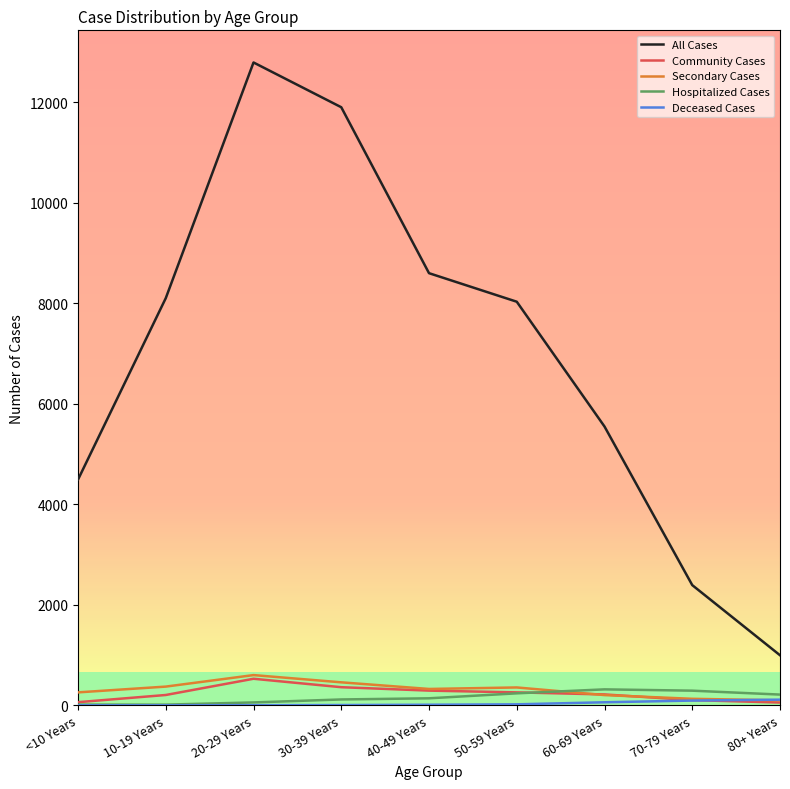

Reading left to right, extract all data points from this chart.

All Cases: 4494	8105	12796	11905	8602	8034	5550	2393	997
Community Cases: 63	206	529	361	293	258	217	104	56
Secondary Cases: 258	373	602	458	326	356	204	130	100
Hospitalized Cases: 15	14	58	117	140	239	318	292	214
Deceased Cases: 0	0	3	6	12	20	61	95	113